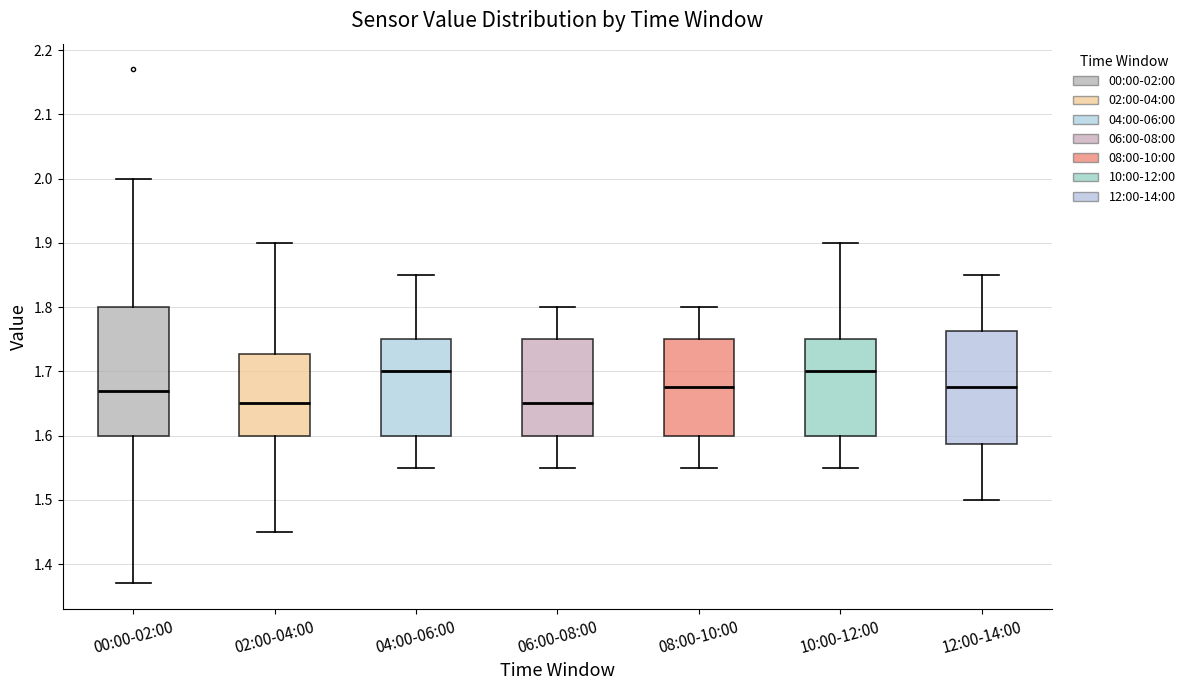

Reading left to right, read every box against the y-axis: the position of its median line, the range the box covers, and the ends of its whiskers. The values are not printed on the chart, so give them approximately, as read against the axis.

00:00-02:00: median 1.67, box 1.60 to 1.80, whiskers 1.37 to 2.00
02:00-04:00: median 1.65, box 1.60 to 1.73, whiskers 1.45 to 1.90
04:00-06:00: median 1.70, box 1.60 to 1.75, whiskers 1.55 to 1.85
06:00-08:00: median 1.65, box 1.60 to 1.75, whiskers 1.55 to 1.80
08:00-10:00: median 1.68, box 1.60 to 1.75, whiskers 1.55 to 1.80
10:00-12:00: median 1.70, box 1.60 to 1.75, whiskers 1.55 to 1.90
12:00-14:00: median 1.68, box 1.59 to 1.76, whiskers 1.50 to 1.85